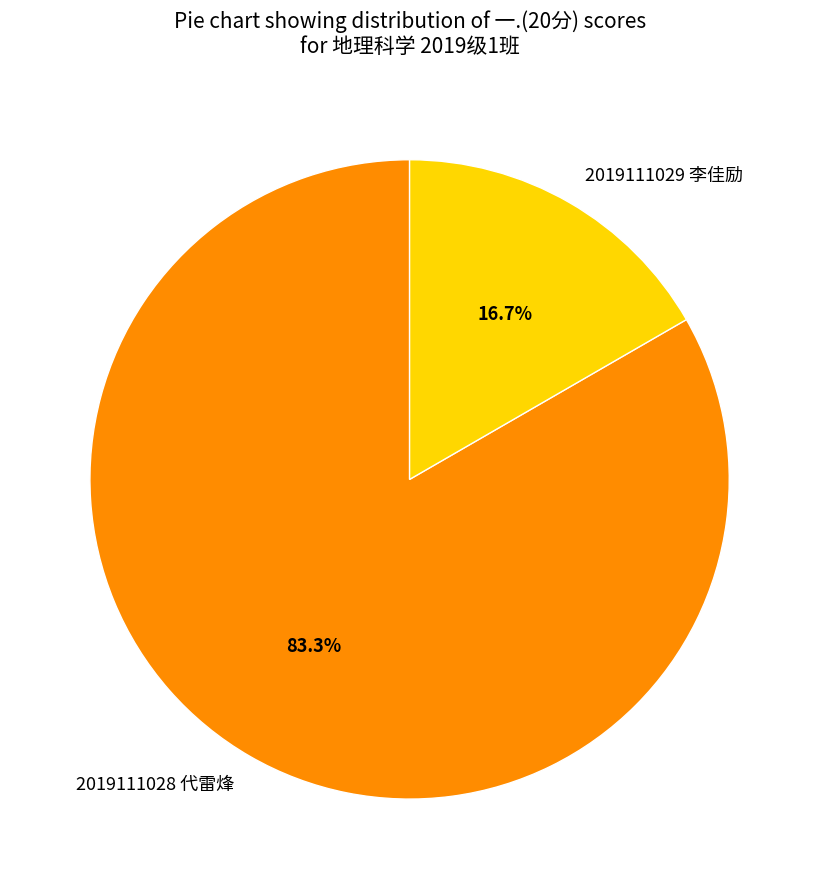

Which category accounts for the majority?

2019111028 代雷烽